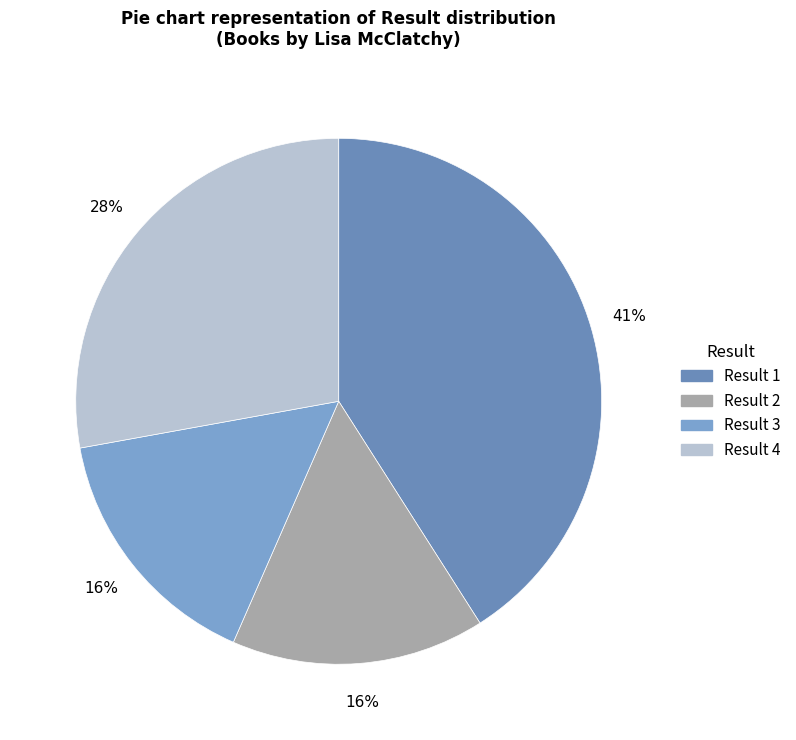

What is the largest slice in the pie chart?

1